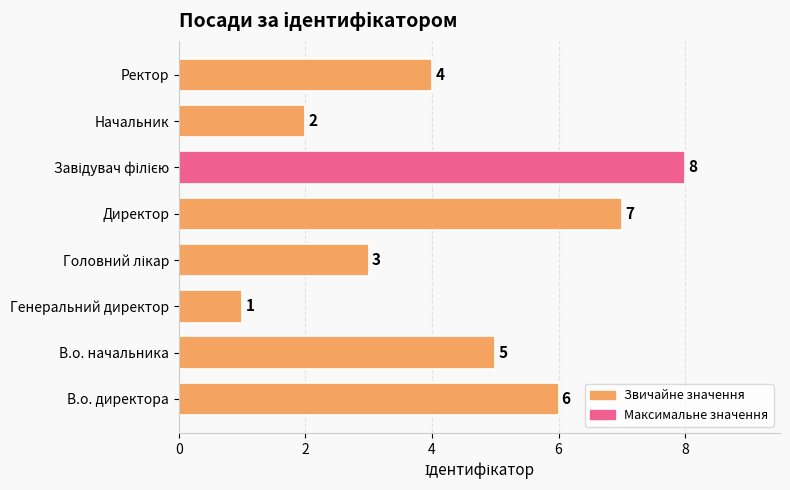

What is the change in value from Генеральний директор to Ректор?

+3